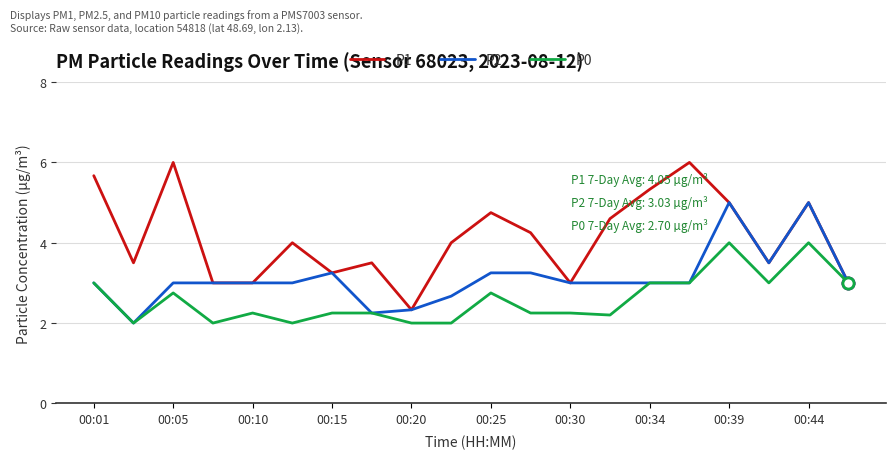

List the series in order of their peak value, highest first.

P1, P2, P0